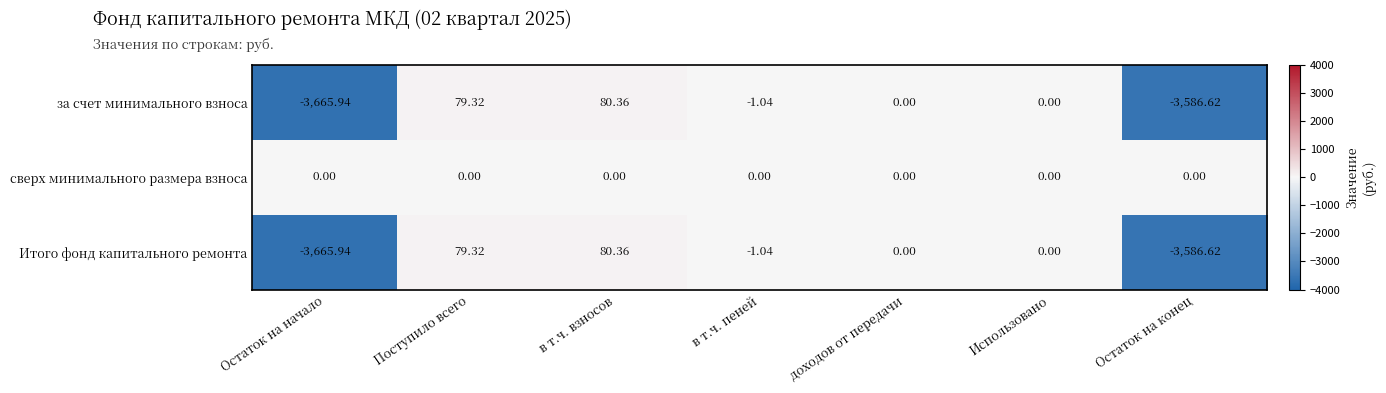

At which label is за счет минимального взноса closest to -1792?

в т.ч. пеней